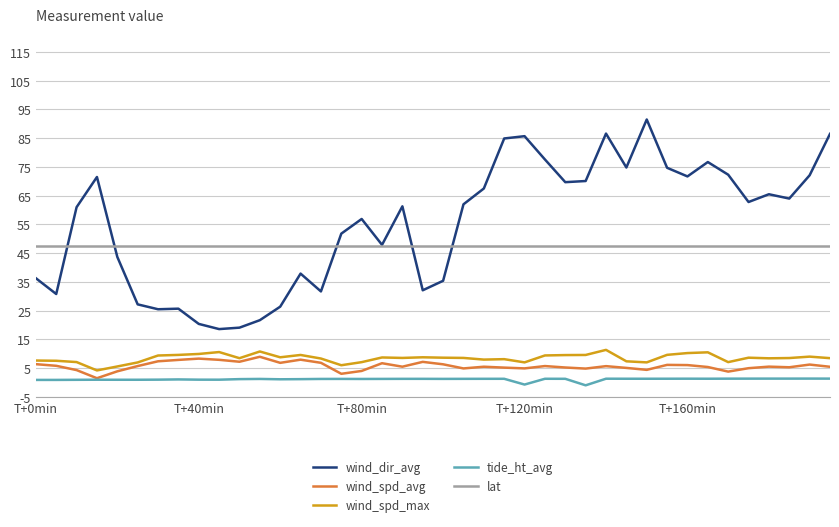

Which series has the widest spread of values?

wind_dir_avg